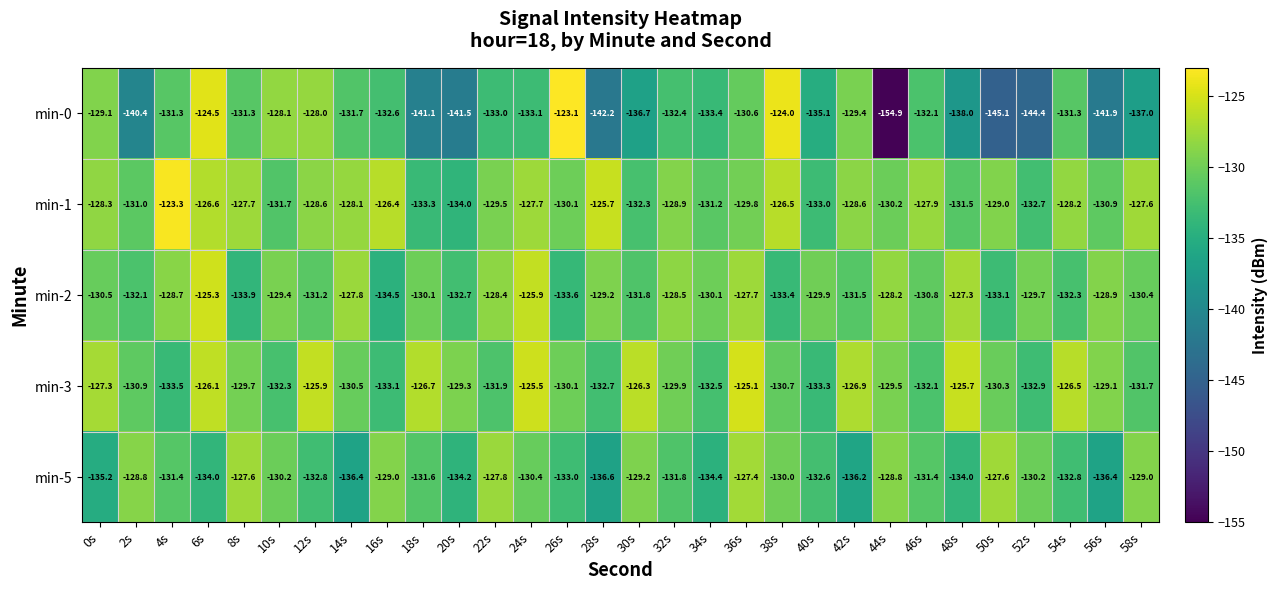

Which series has the largest range (max minus min)?

min-0